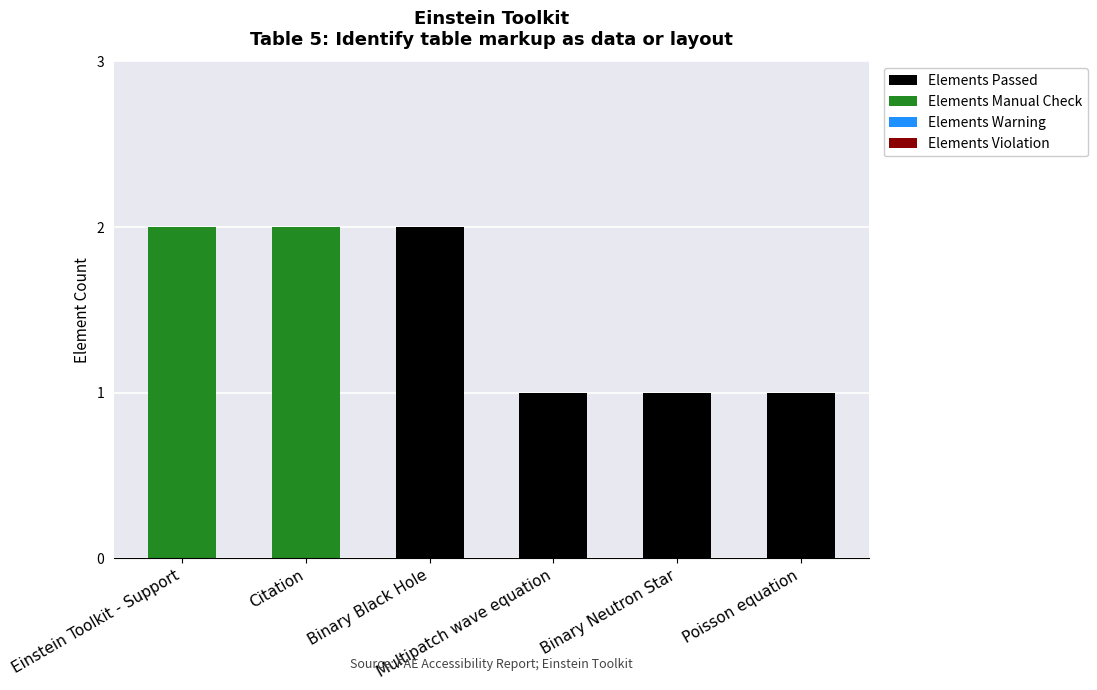

How many data points does each series have?

6